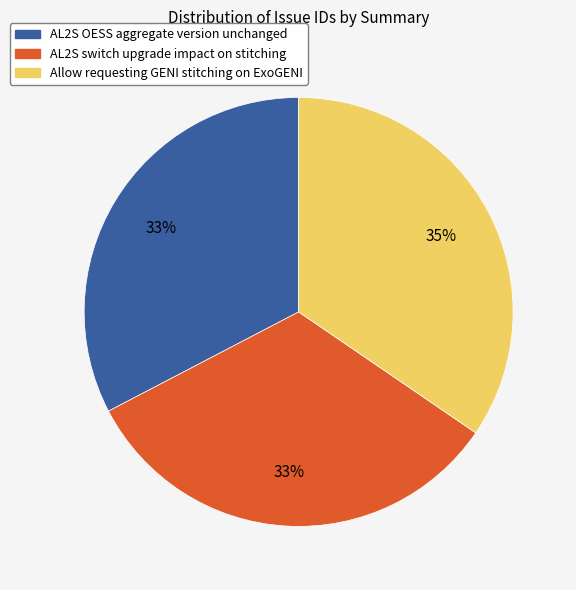

True or false: Allow requesting GENI stitching on ExoGENI accounts for 48% of the total.

False